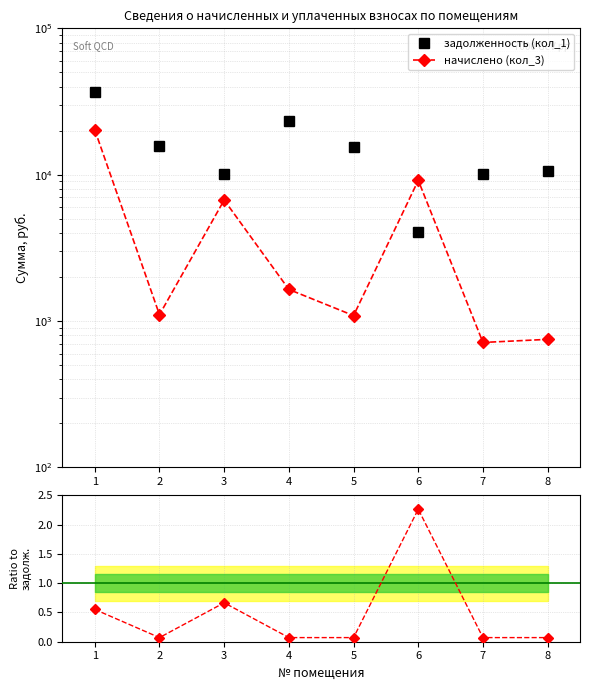

Which series has the largest total across all categories?

задолженность (кол_1)